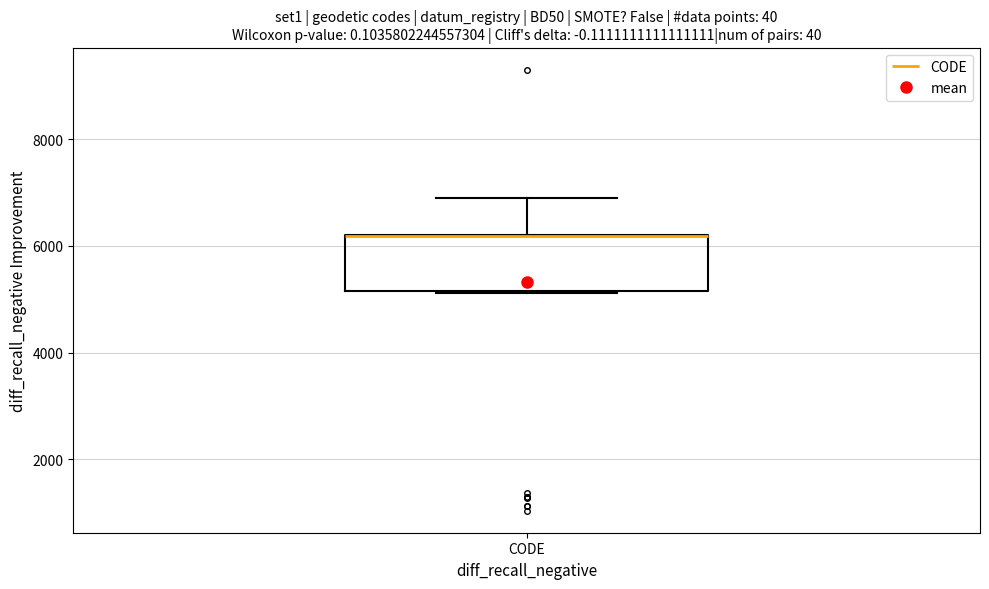

Read this box plot against the y-axis: the position of the median line, the range covered by the box, and the ends of both whiskers. The values are not printed on the chart, so give them approximately, as read against the axis.

median 6200 (drawn on the box's upper edge), box 5200 to 6200, whiskers 5200 to 7000